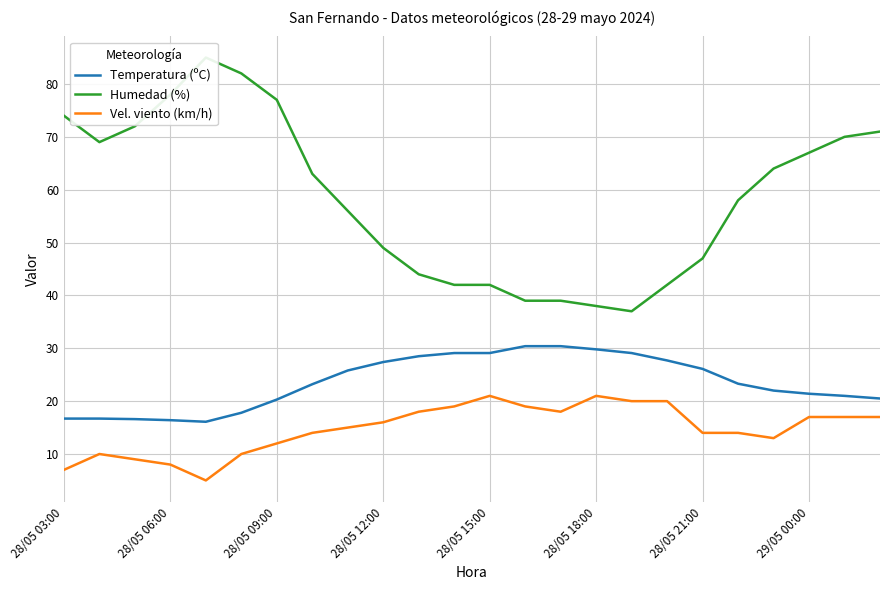

The value of Vel. viento (km/h) at 28/05 21:00 is 25.1. True or false?

False